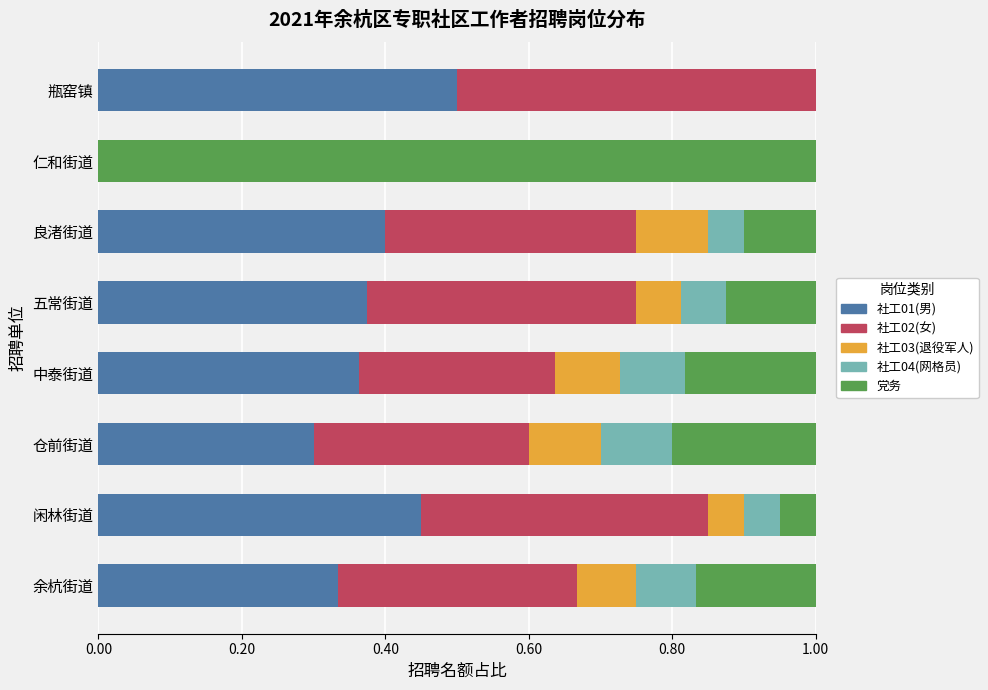

Which category has the highest value in the 社工01(男) series?

瓶窑镇